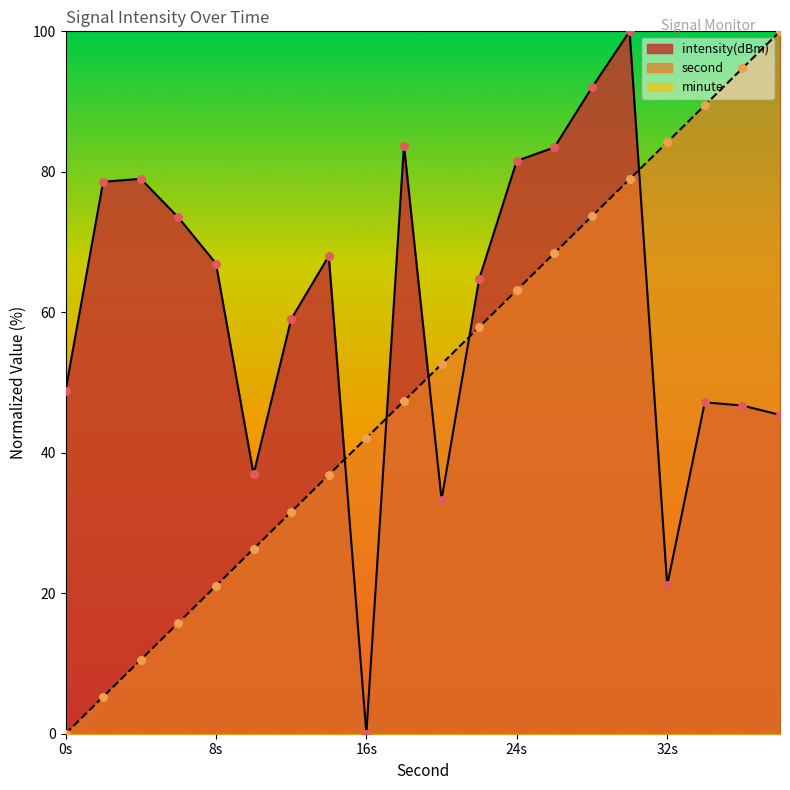

Which series has the largest total across all categories?

intensity(dBm)